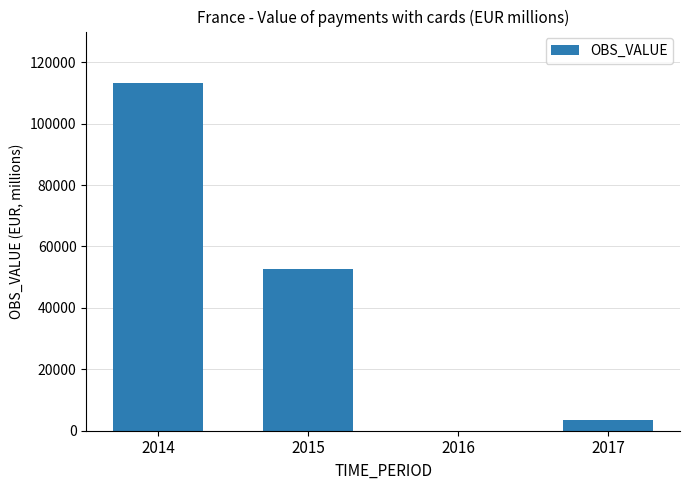

How many data points are above 52644?

2